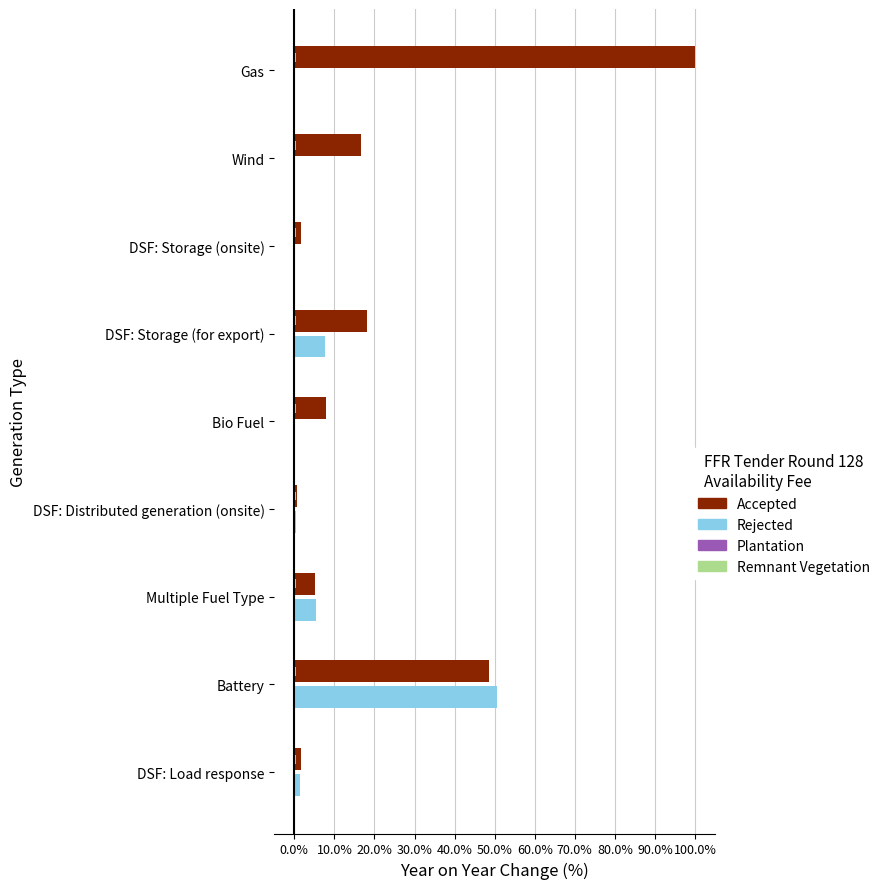

What is the maximum value shown in the chart?

1.0